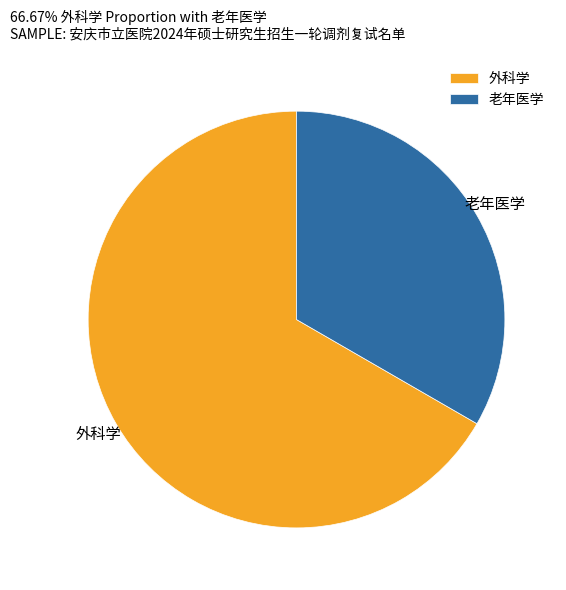

Count the number of slices in the pie.

2